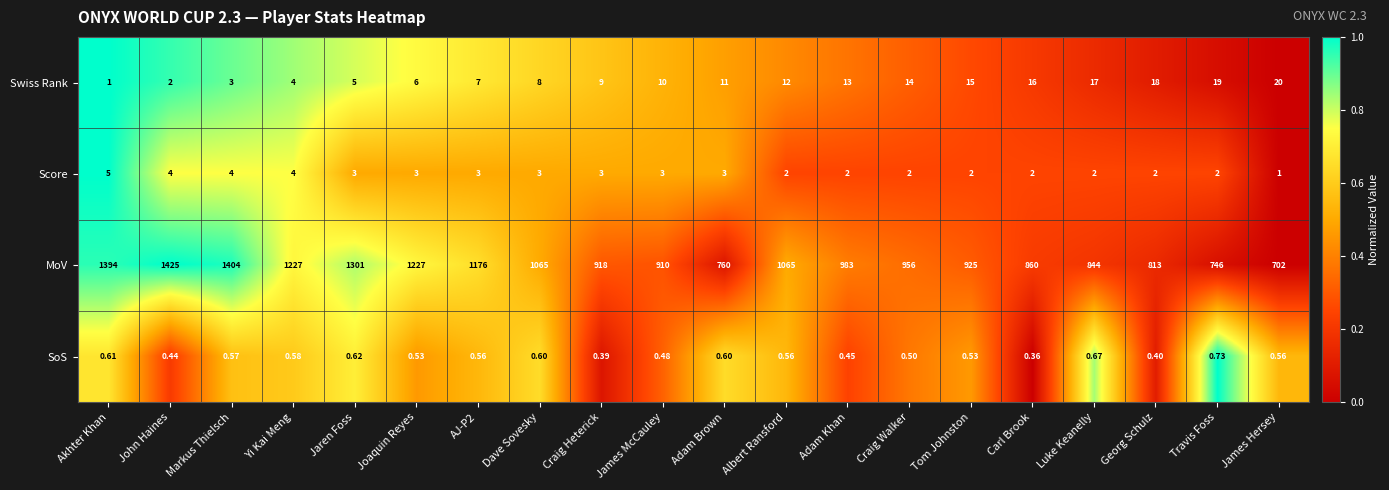

At which category is the sum across all series the highest?

John Haines